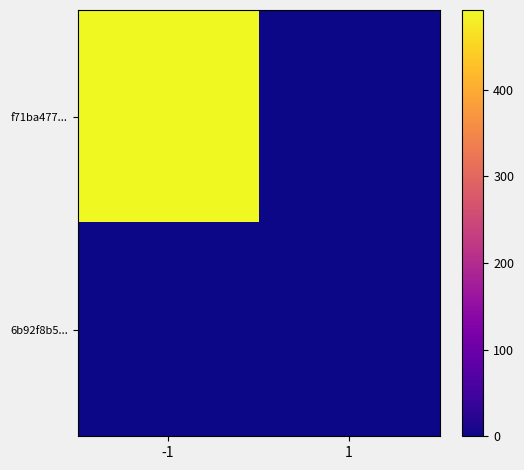

Count the number of categories in the chart.

2